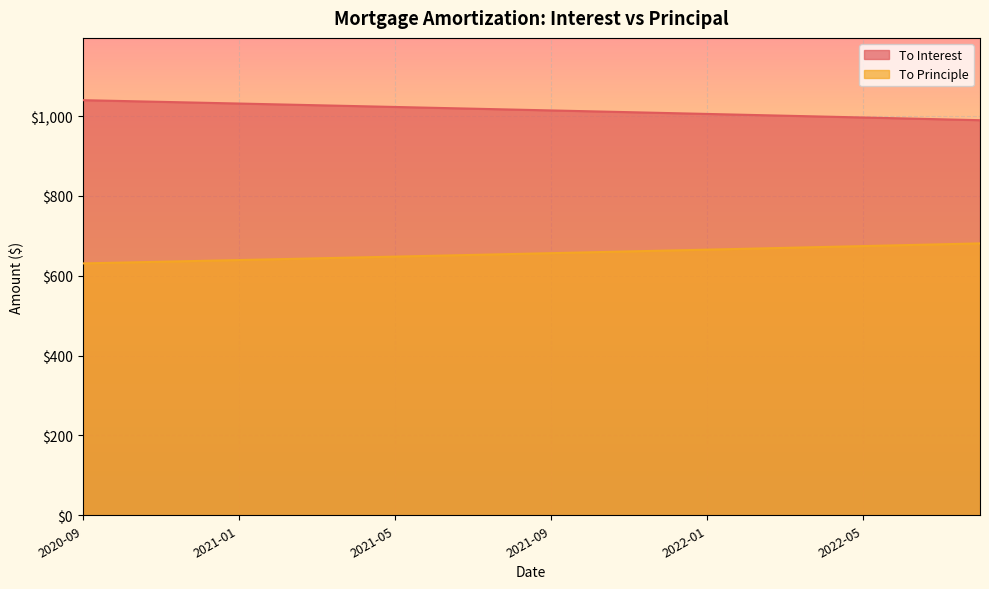

Count the number of data series in this chart.

2